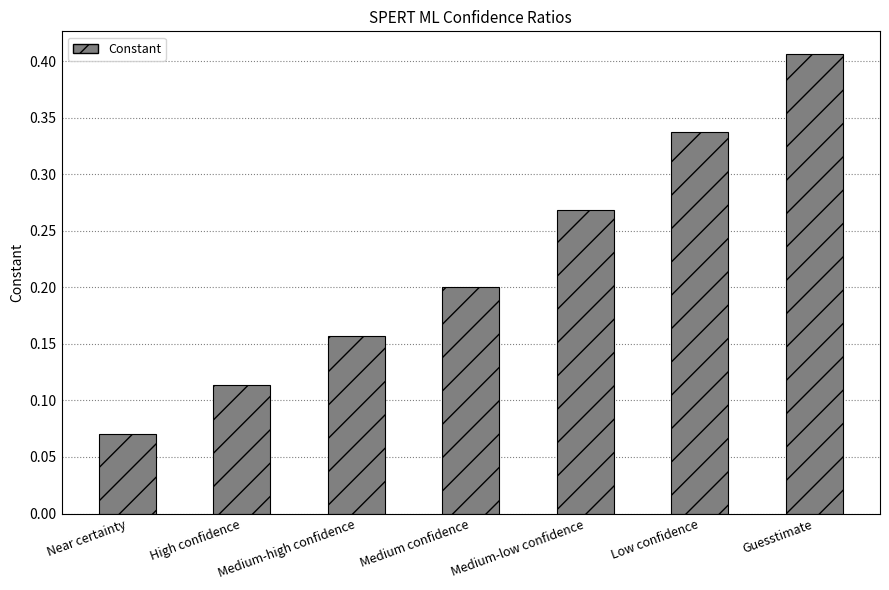

Which label corresponds to the largest value in the chart?

Guesstimate